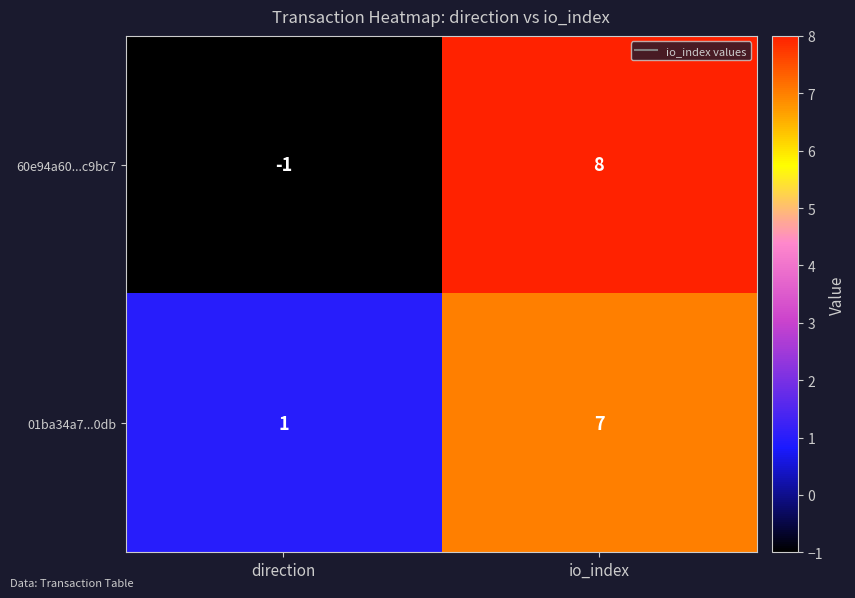

True or false: 01ba34a7...0db has a value of 7 at io_index.

True